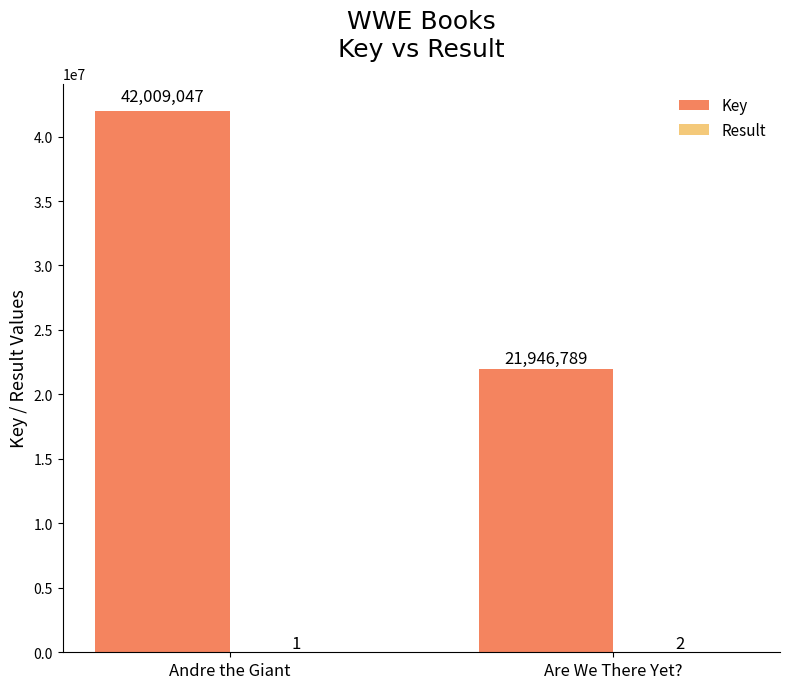

What is the sum of the Key values at Andre the Giant and Are We There Yet??

63955836